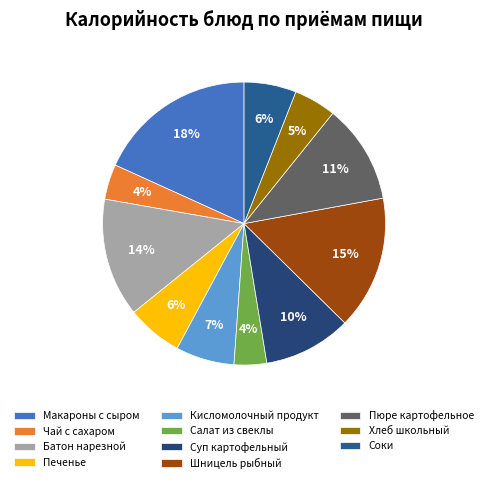

To the nearest percent, what is the average slice percentage?

9%